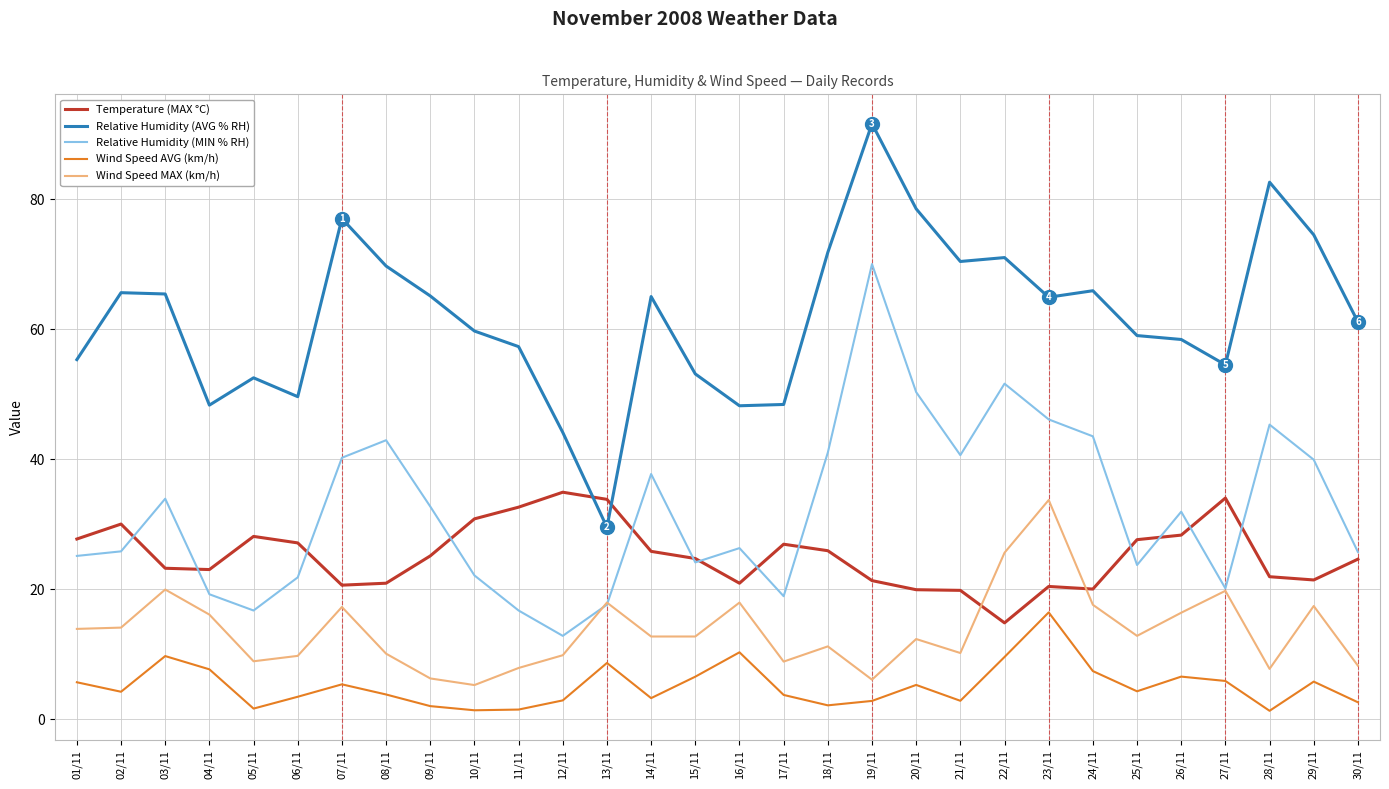

At how many categories does at least one series exceed 91?

1